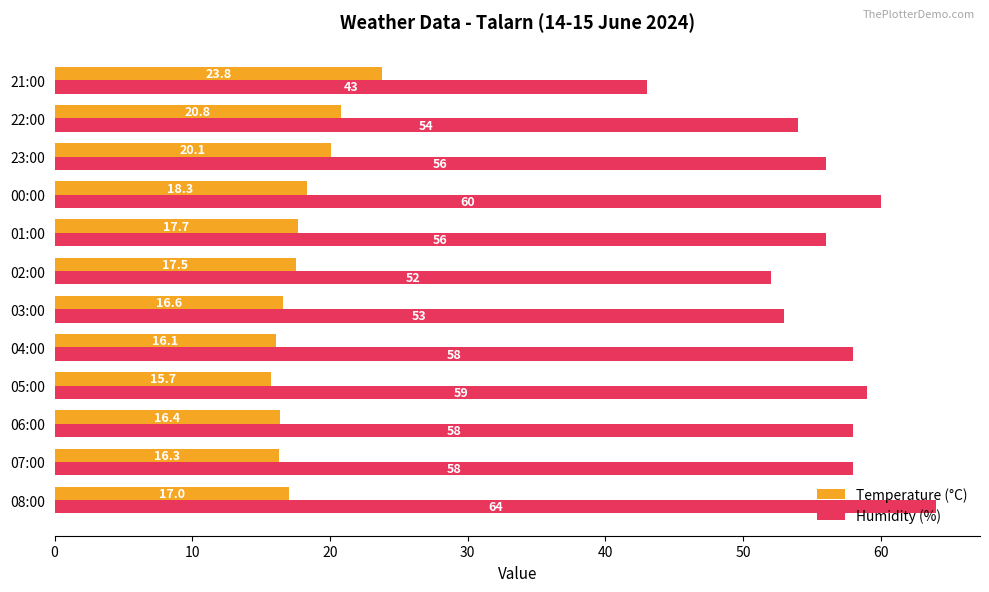

At which label is Humidity (%) closest to 53?

03:00